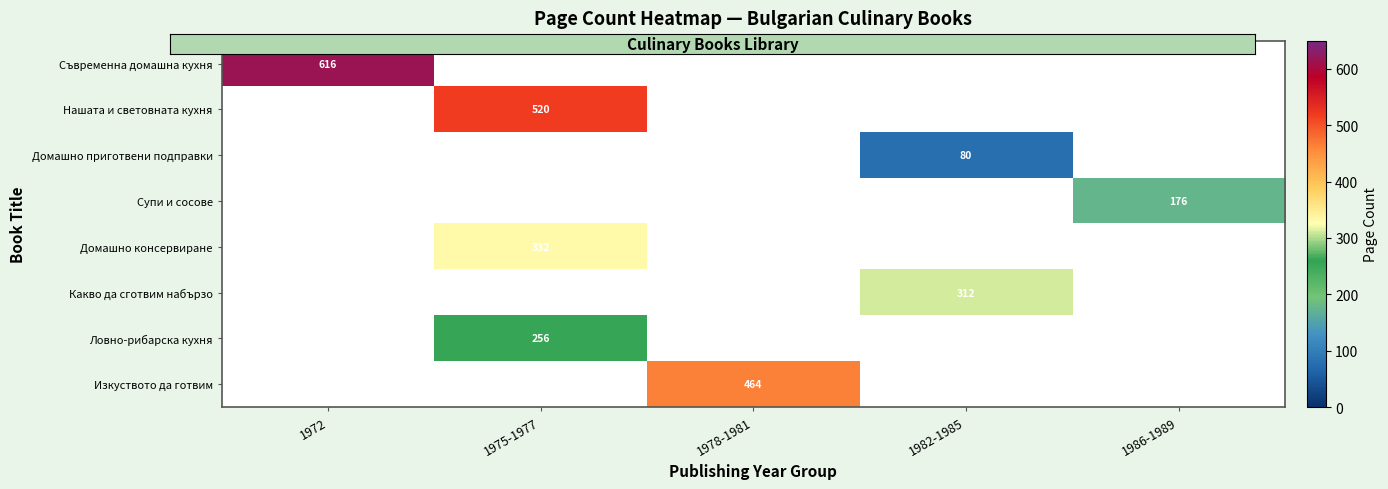

List the labels in order of Домашно приготвени подправки value, smallest first.

1972, 1975-1977, 1978-1981, 1982-1985, 1986-1989